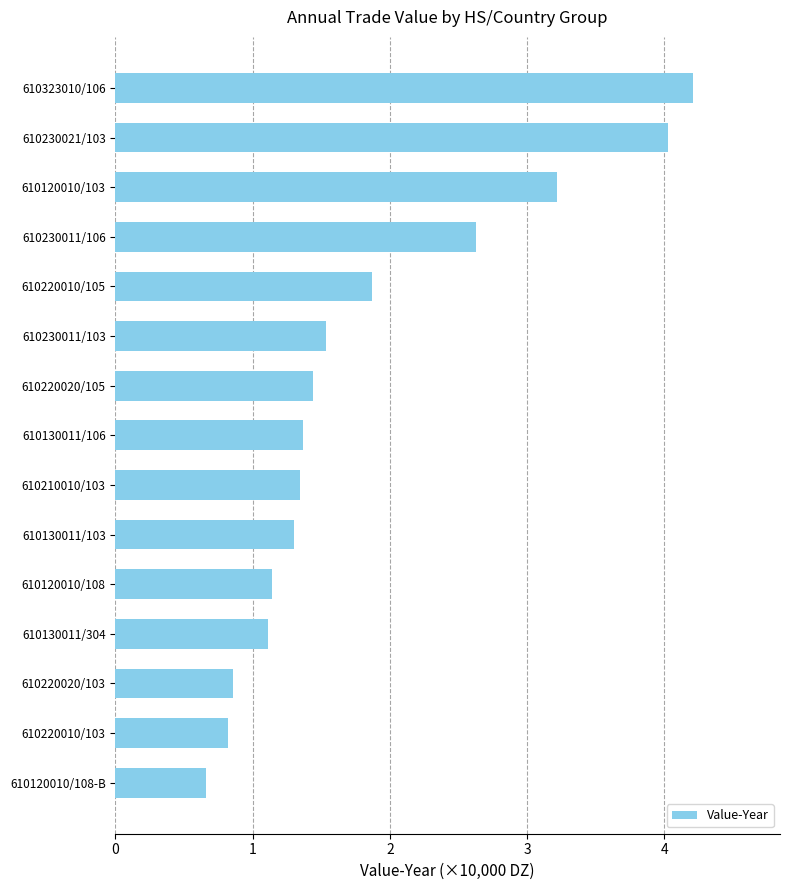

What is the smallest value displayed?

0.7